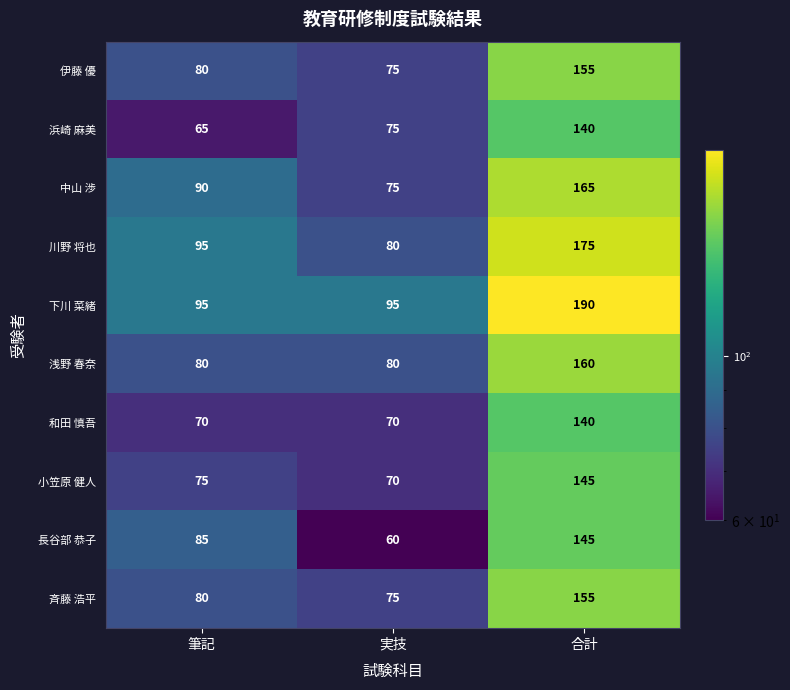

Reading left to right, list all the values displayed in this chart.

伊藤 優: 80	75	155
浜崎 麻美: 65	75	140
中山 渉: 90	75	165
川野 将也: 95	80	175
下川 菜緒: 95	95	190
浅野 春奈: 80	80	160
和田 慎吾: 70	70	140
小笠原 健人: 75	70	145
長谷部 恭子: 85	60	145
斉藤 浩平: 80	75	155